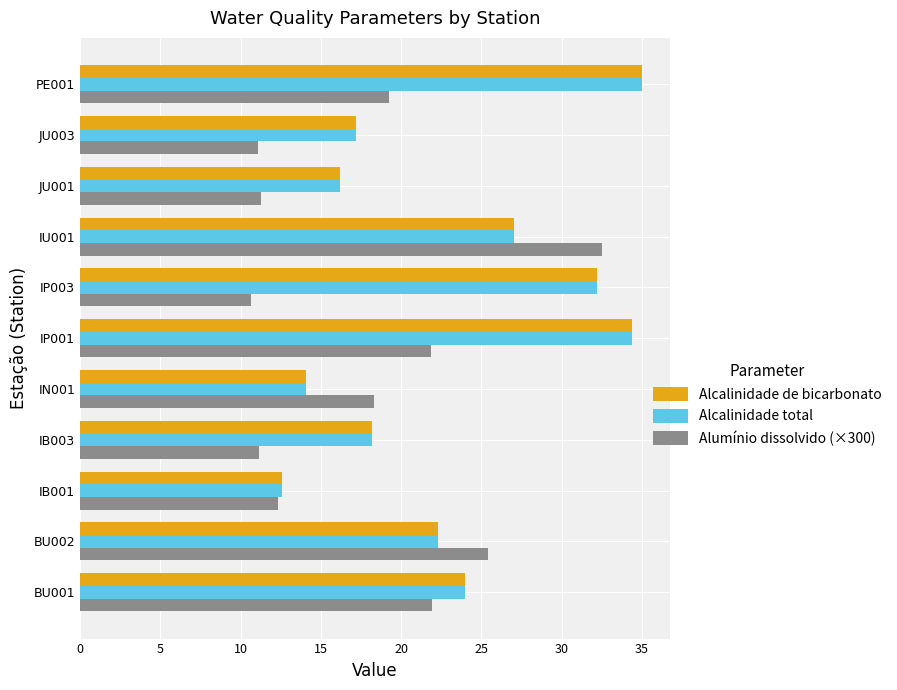

Between IP003 and PE001, which series saw the biggest shift?

Alumínio dissolvido (×300)